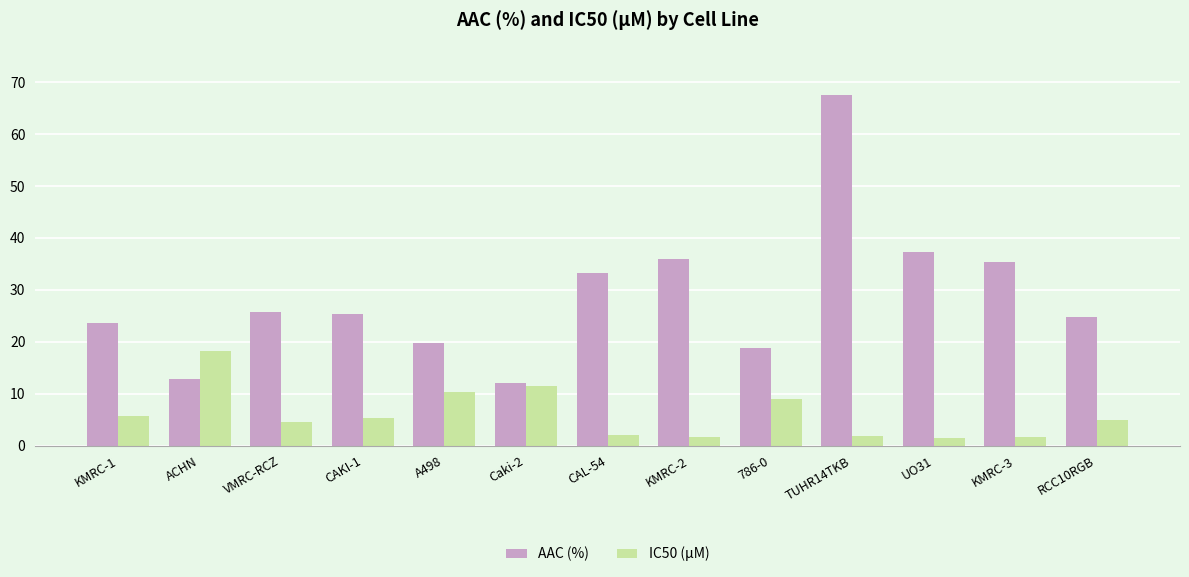

What is the maximum value for AAC (%)?

67.5